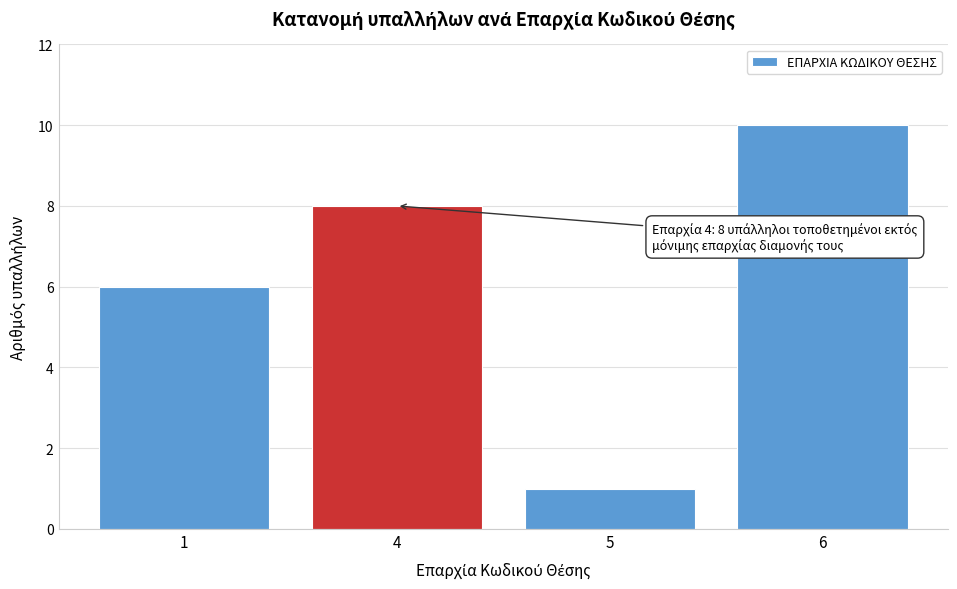

Reading left to right, what are all the values shown in this chart?

1=6	4=8	5=1	6=10